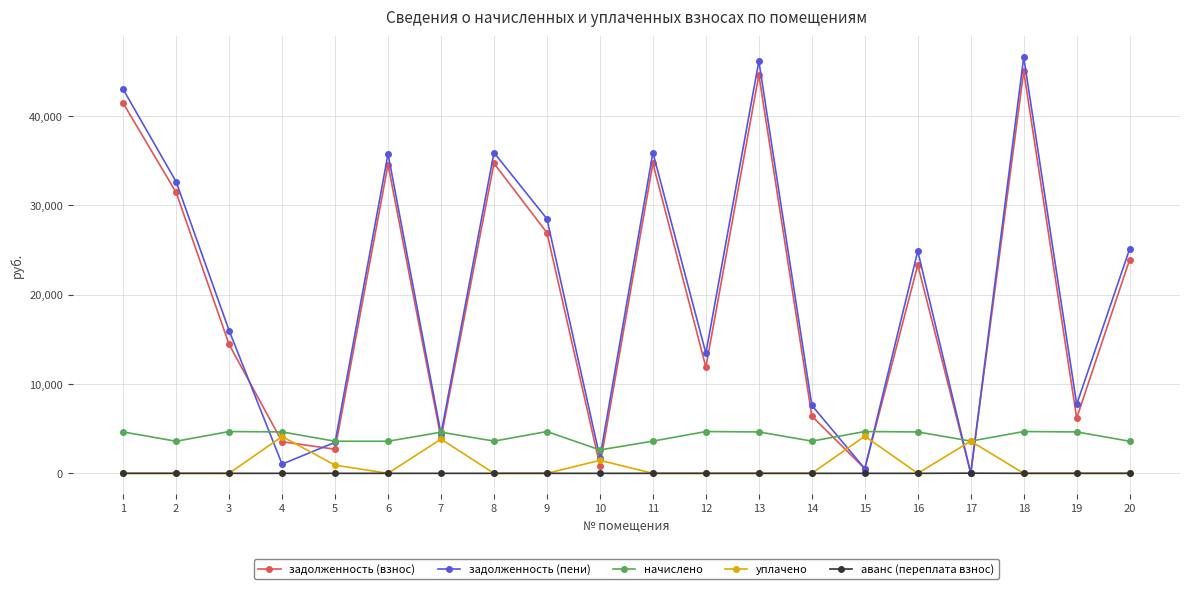

Is the value of уплачено at 1 greater than the value of задолженность (взнос) at 12?

No